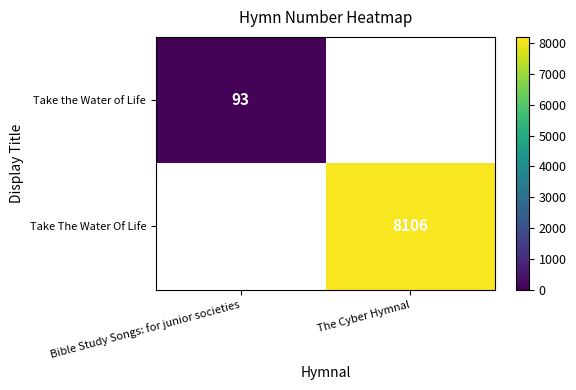

True or false: Take The Water Of Life has a value of 3307 at The Cyber Hymnal.

False